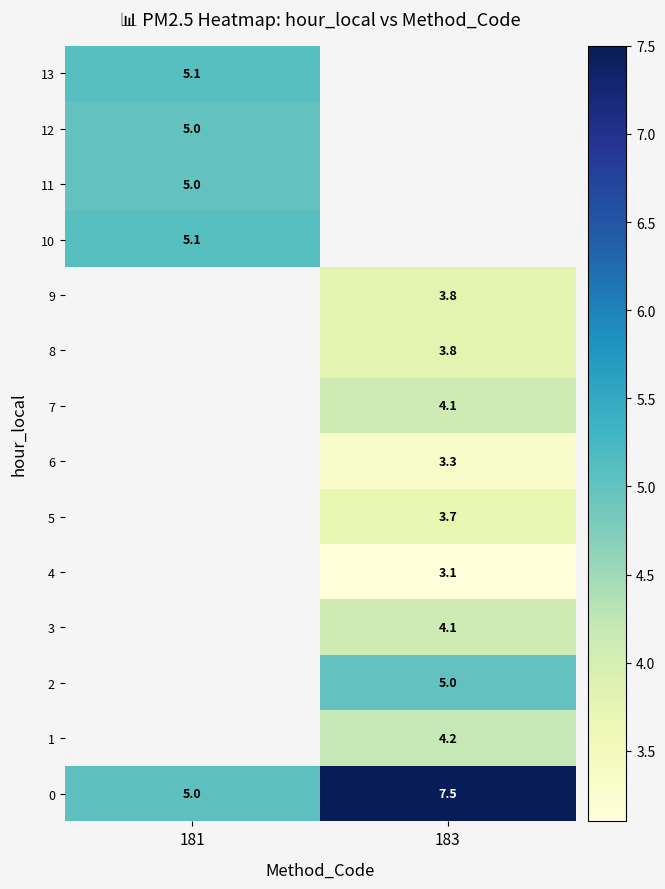

How many series are shown in this chart?

14